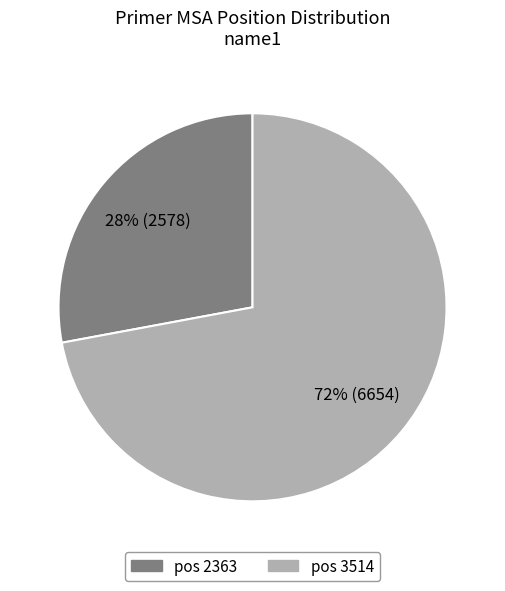

Count the number of slices in the pie.

2